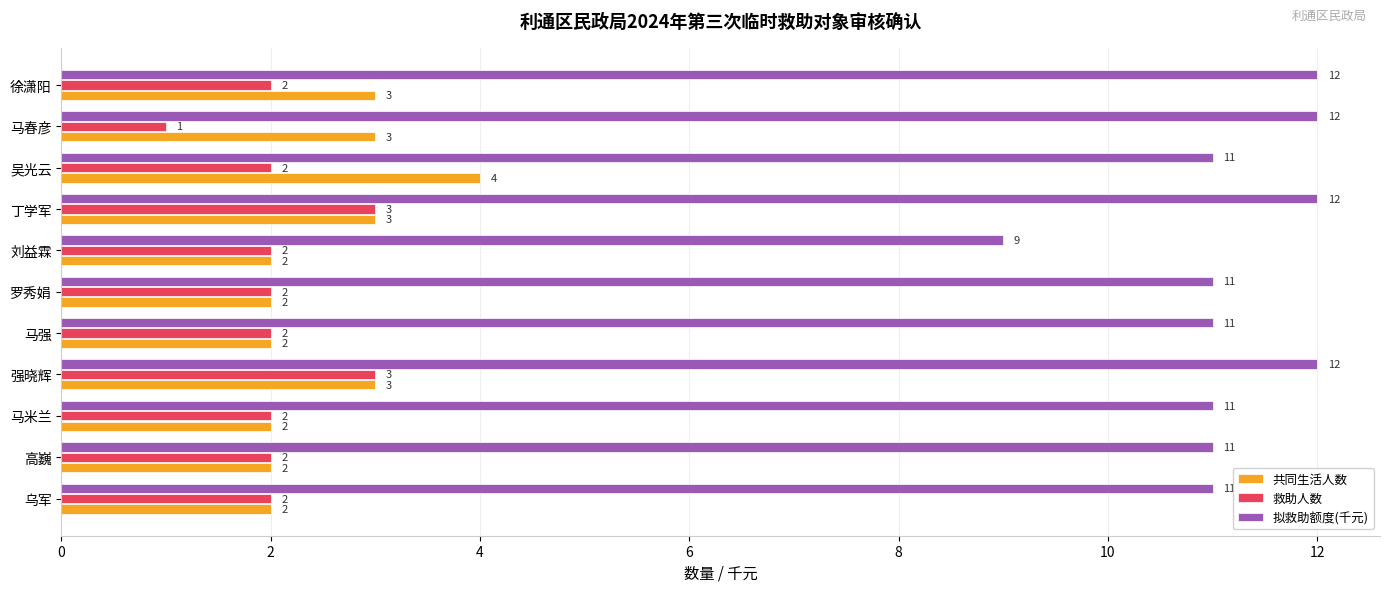

Which category has the lowest value across all series?

马春彦